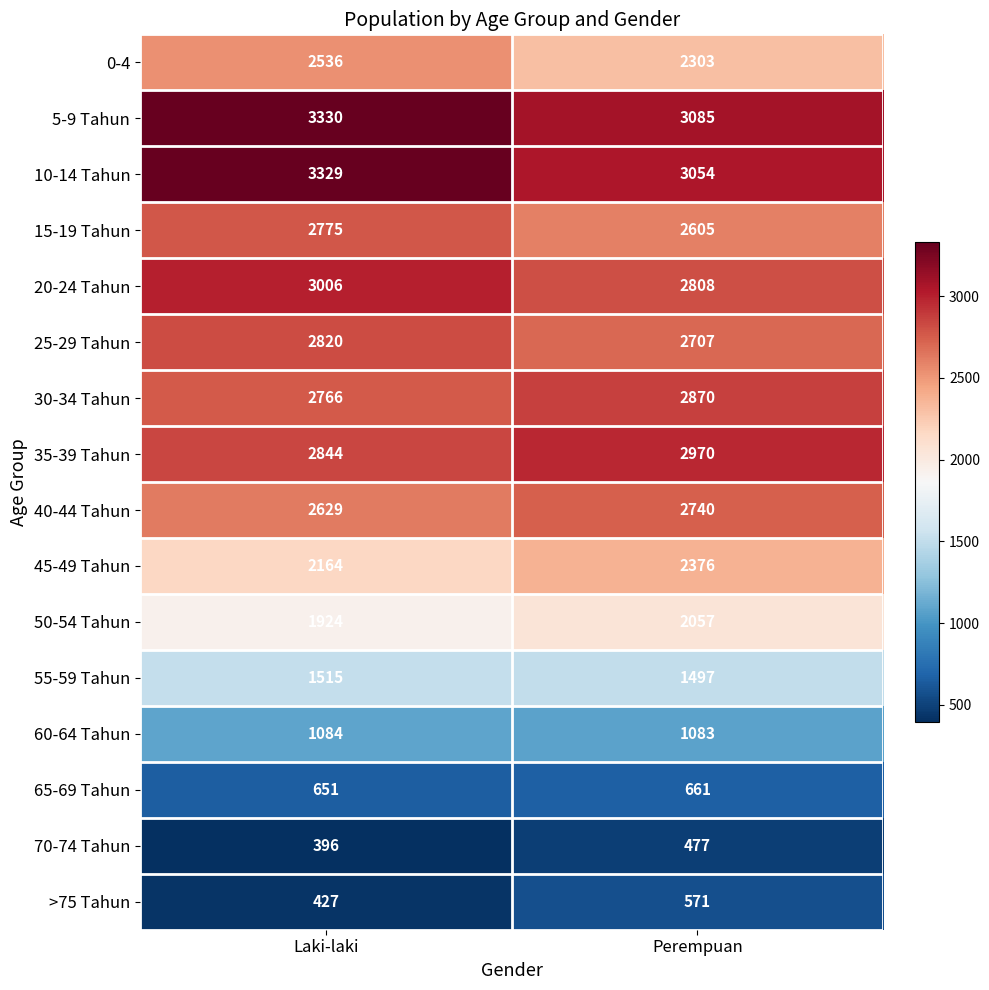

Which series has the largest total across all categories?

5-9 Tahun